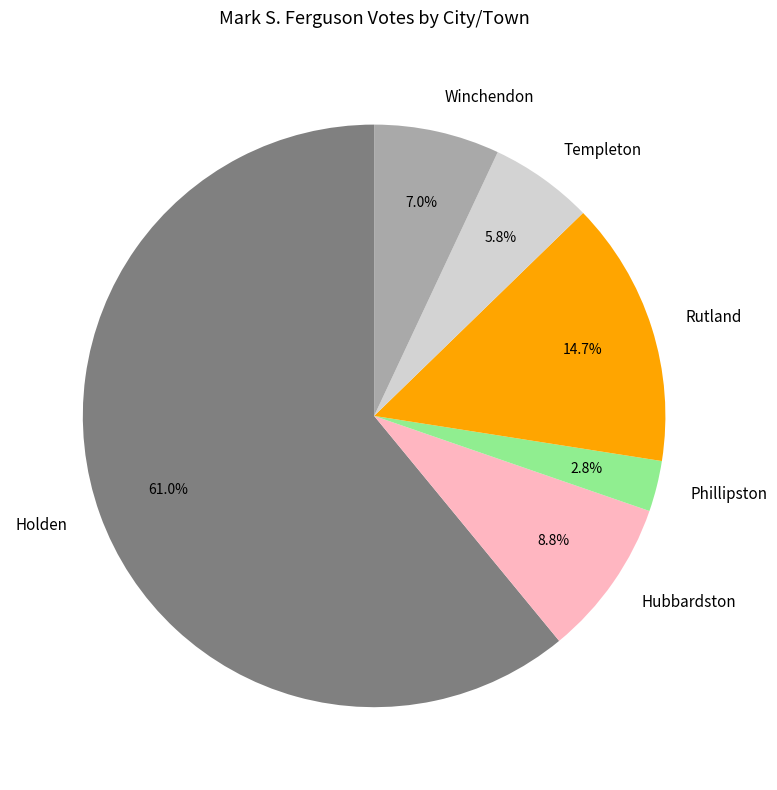

What percentage is NOT represented by Rutland?

85.3%